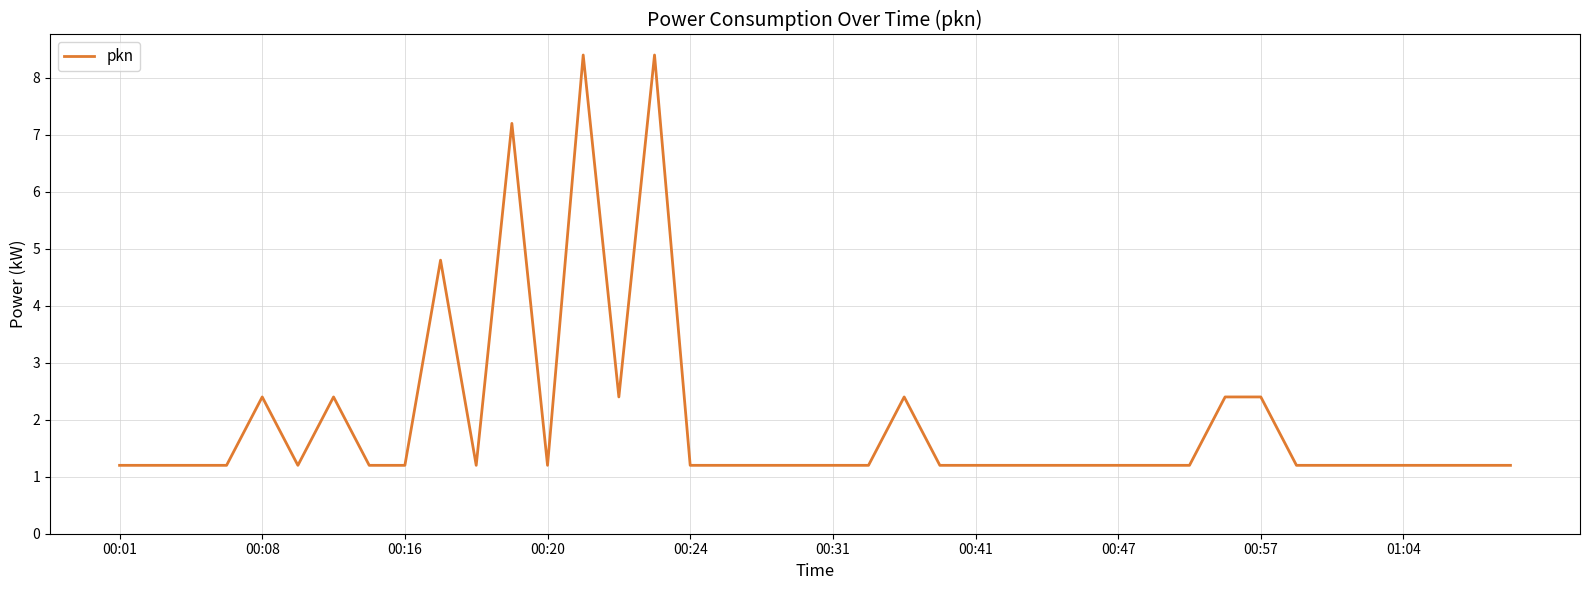

What is the difference between the maximum and minimum values?

7.2